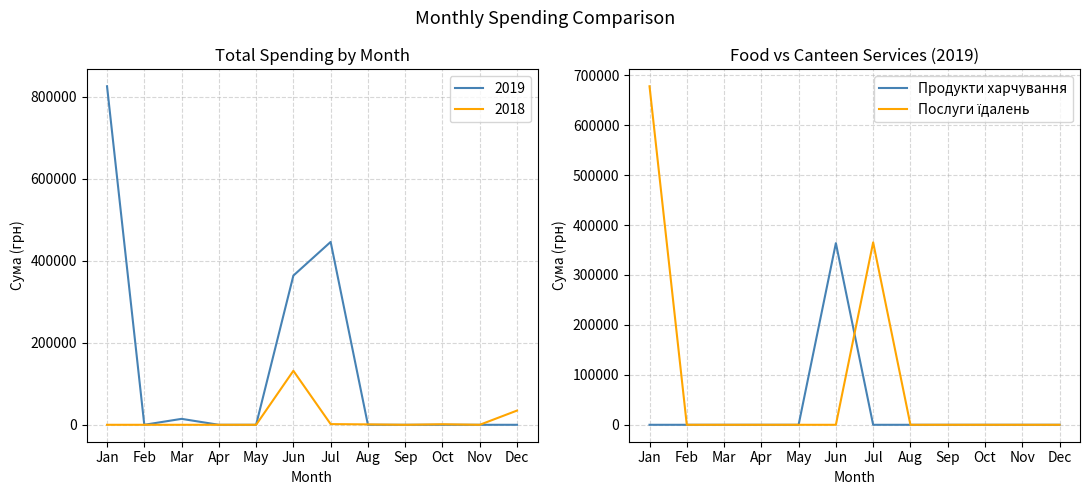

At how many categories does at least one series exceed 608073?

1